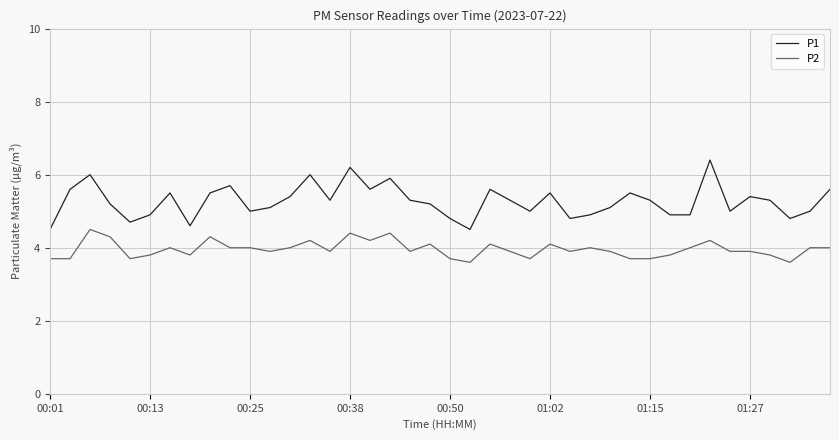

Which series has the largest range (max minus min)?

P1